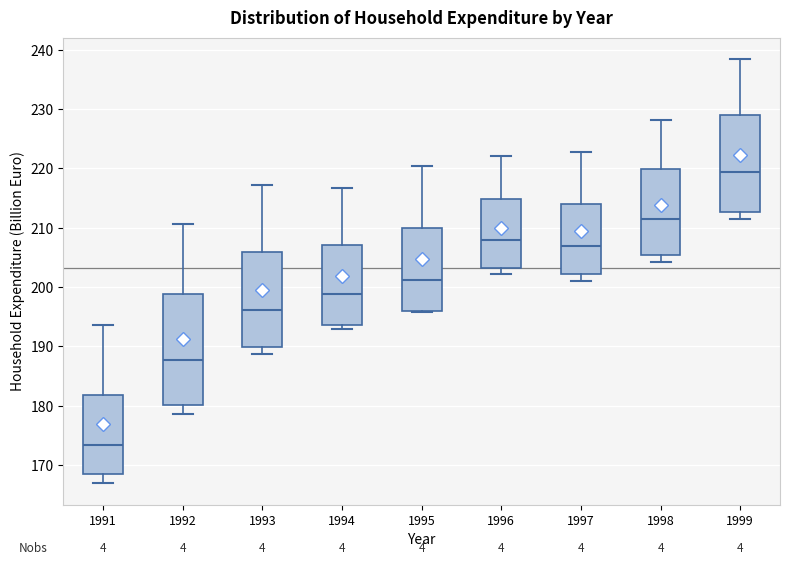

Which box has the lowest median line?

1991